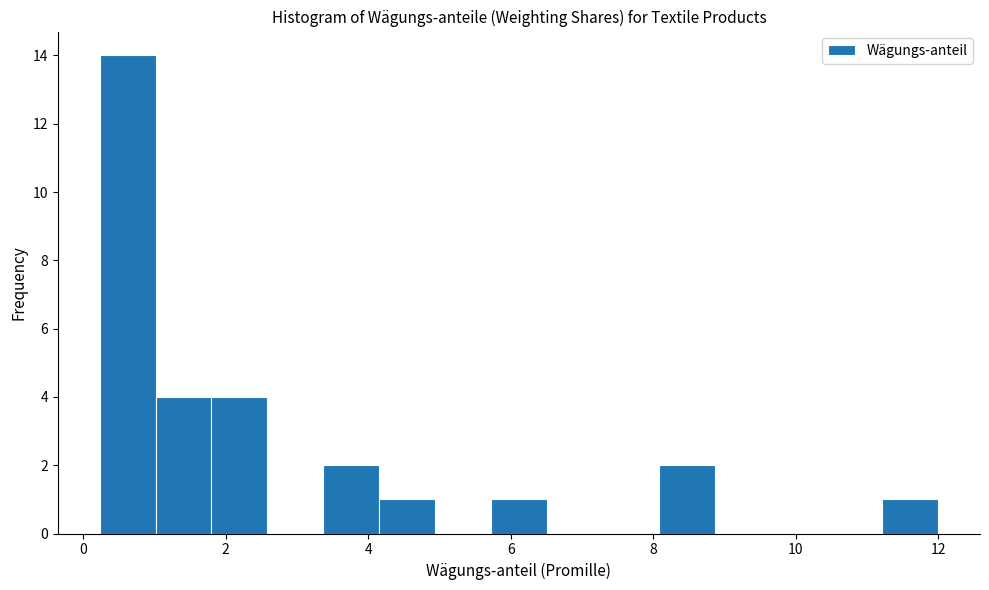

Read against the x-axis, roughly where is the centre of the tallest bar?

0.6